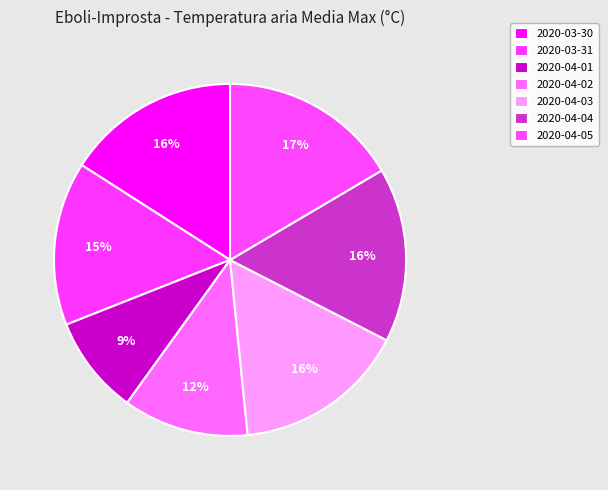

To the nearest percent, what is the average slice percentage?

14%